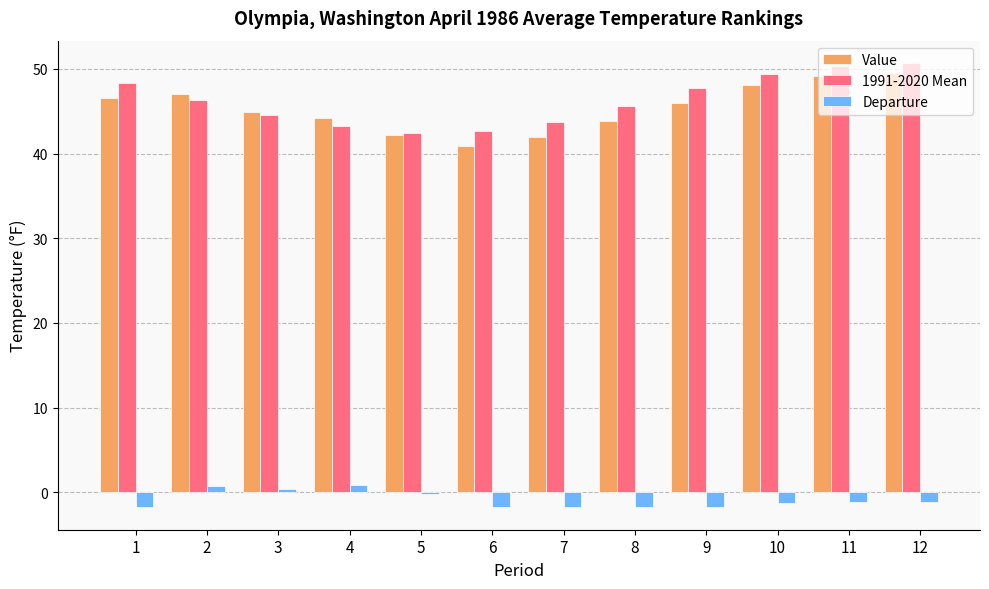

What is the minimum value shown in the chart?

-1.8